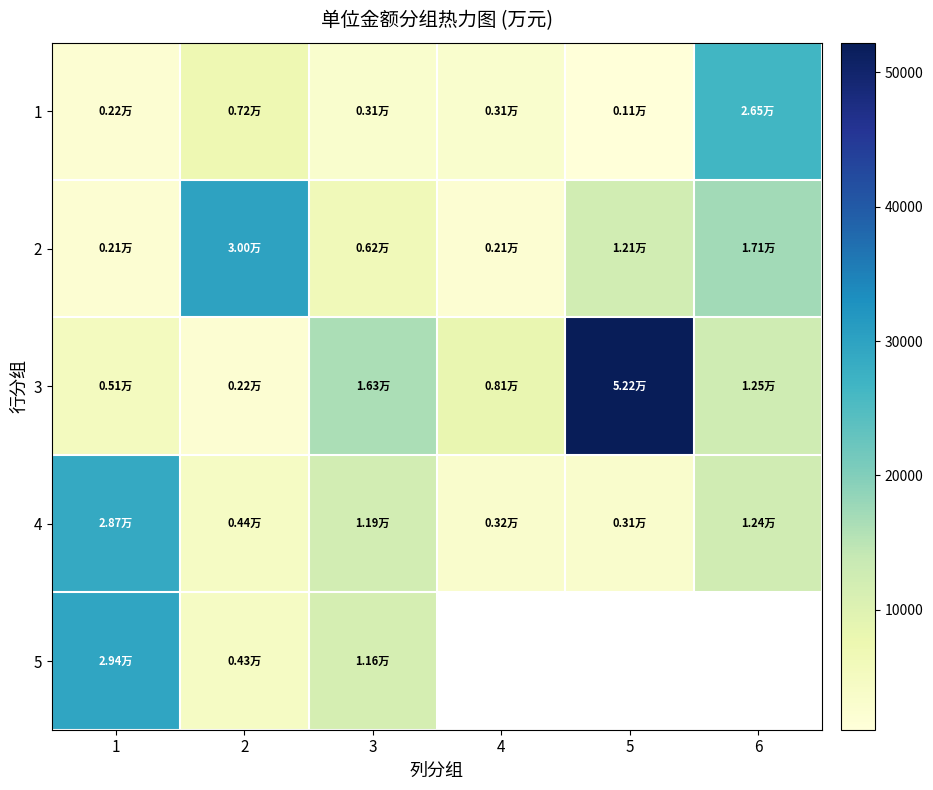

Is the value of 4 at 2 greater than the value of 3 at 2?

Yes